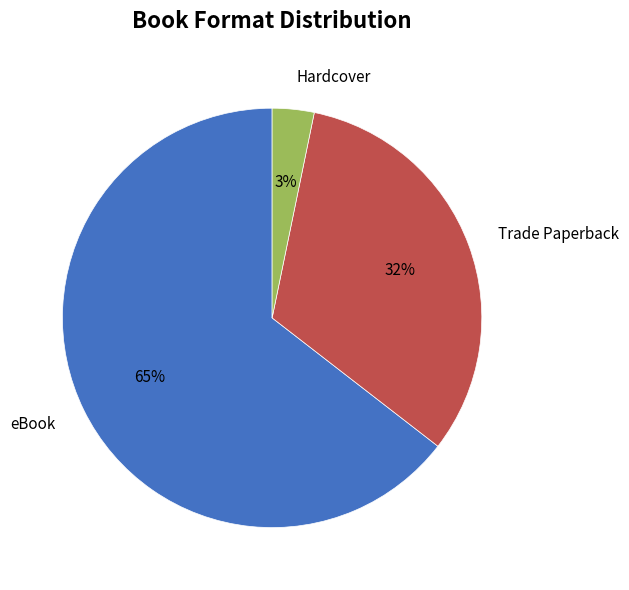

Is it true that Hardcover is 3% of the pie?

True